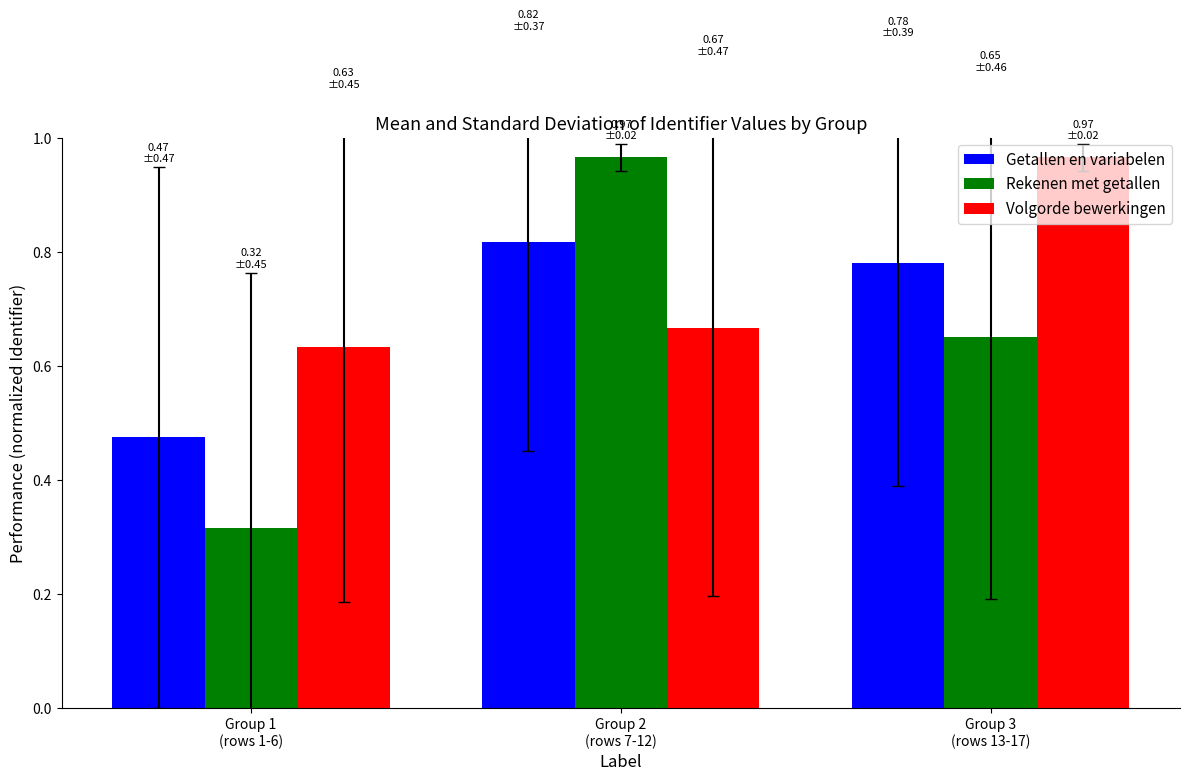

Which series has the largest range (max minus min)?

Rekenen met getallen